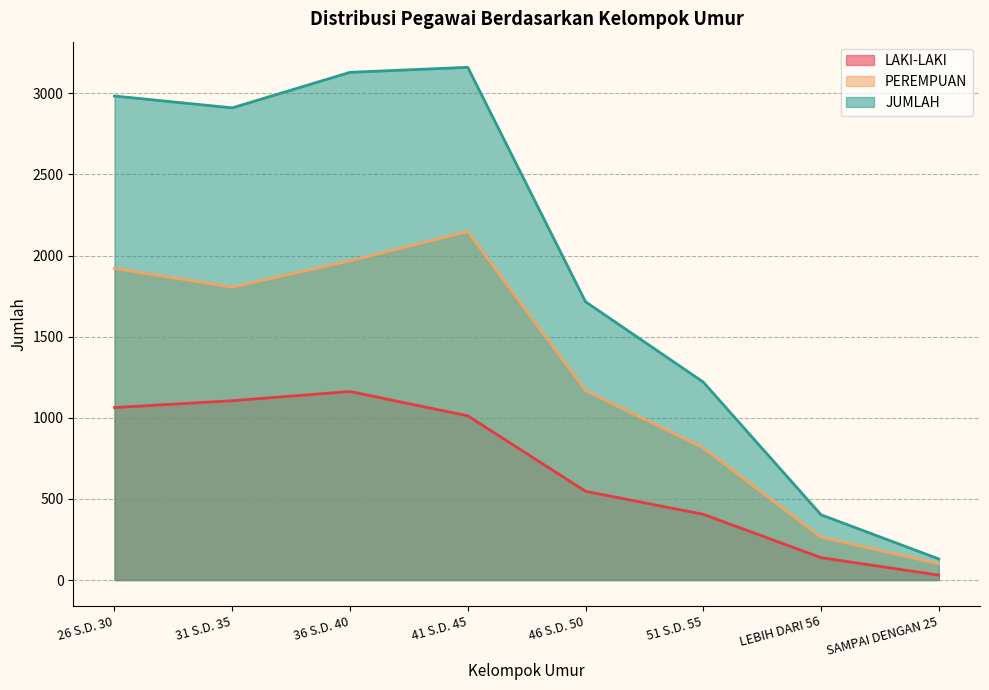

What position from the left is 31 S.D. 35?

2